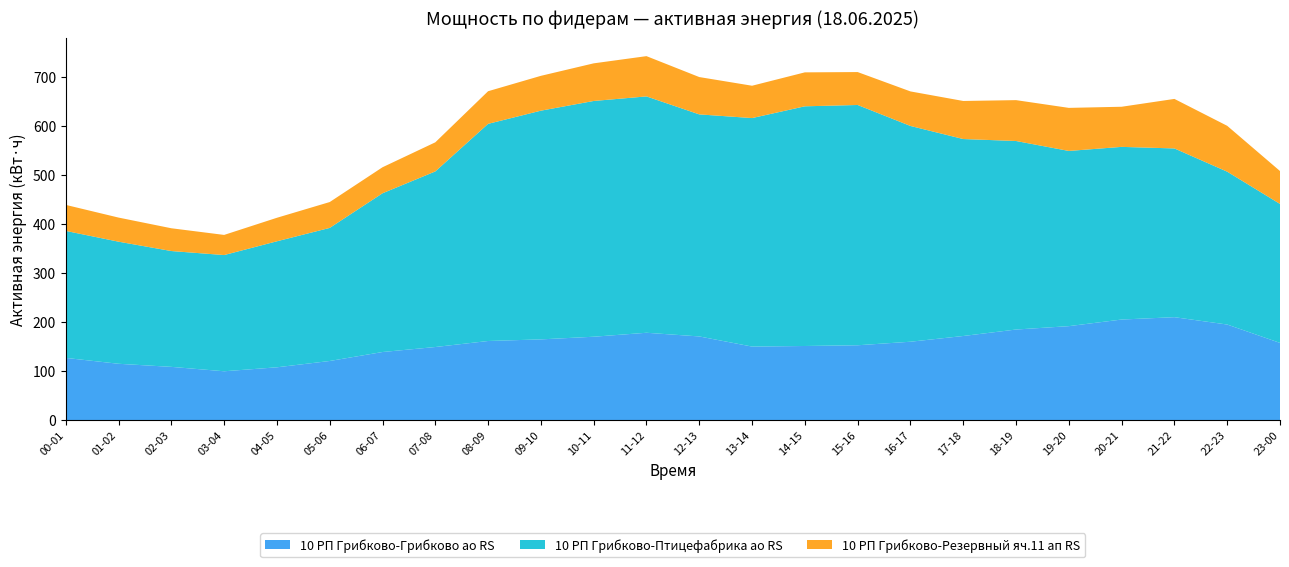

Reading left to right, list all the values displayed in this chart.

10 РП Грибково-Грибково ао RS: 00-01=126.9	01-02=114.9	02-03=108.6	03-04=99.6	04-05=107.7	05-06=120.6	06-07=138.9	07-08=149.1	08-09=161.4	09-10=164.7	10-11=170.1	11-12=178.2	12-13=170.7	13-14=150.0	14-15=151.2	15-16=152.7	16-17=159.9	17-18=171.6	18-19=184.8	19-20=191.7	20-21=205.2	21-22=210.0	22-23=195.0	23-00=157.5
10 РП Грибково-Птицефабрика ао RS: 00-01=259.2	01-02=249.2	02-03=236.4	03-04=237.2	04-05=257.2	05-06=271.6	06-07=324.0	07-08=358.4	08-09=443.2	09-10=466.8	10-11=481.2	11-12=482.4	12-13=453.2	13-14=466.4	14-15=489.2	15-16=490.4	16-17=440.4	17-18=402.0	18-19=384.8	19-20=357.6	20-21=352.4	21-22=344.4	22-23=312.0	23-00=283.6
10 РП Грибково-Резервный яч.11 ап RS: 00-01=53.1	01-02=49.2	02-03=46.5	03-04=41.1	04-05=48.0	05-06=52.8	06-07=53.1	07-08=59.4	08-09=66.6	09-10=71.1	10-11=76.8	11-12=82.2	12-13=76.2	13-14=66.0	14-15=69.3	15-16=67.2	16-17=70.5	17-18=77.7	18-19=83.4	19-20=87.9	20-21=81.9	21-22=101.1	22-23=93.6	23-00=67.2